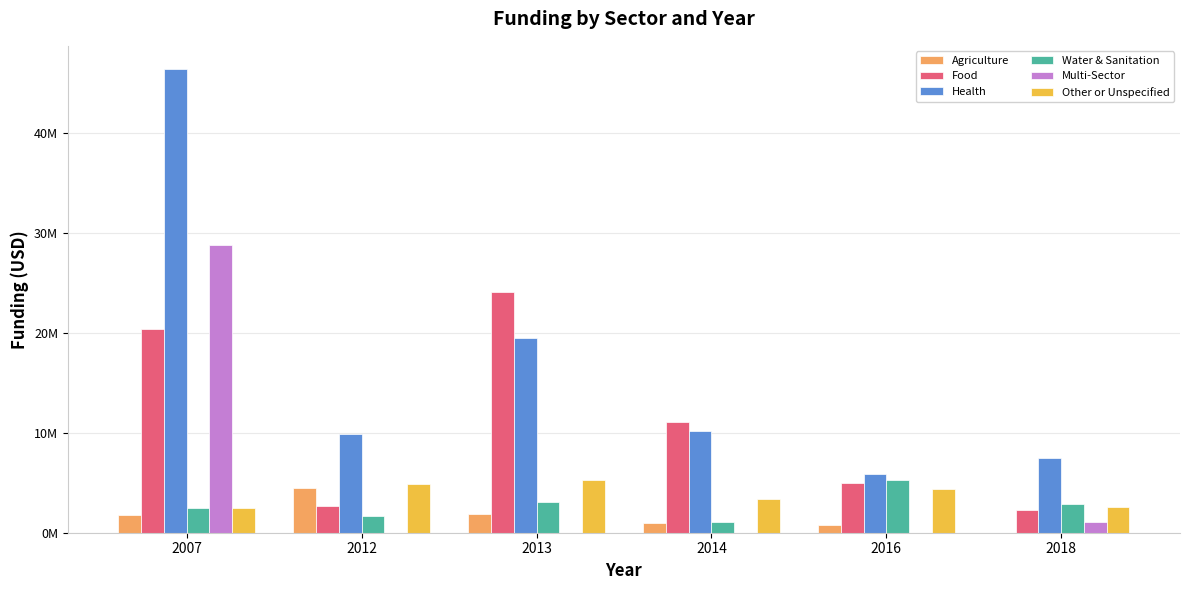

What is the spread (max minus min) of values at 2018?

7436891